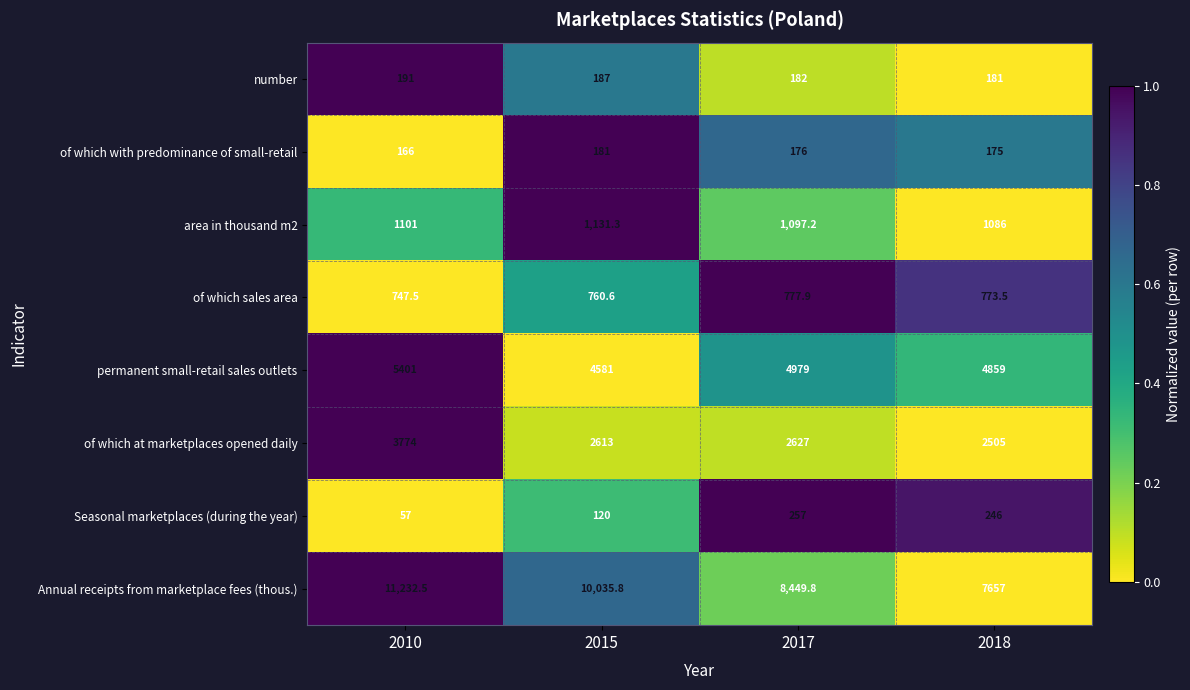

What is the maximum value shown in the chart?

11232.5